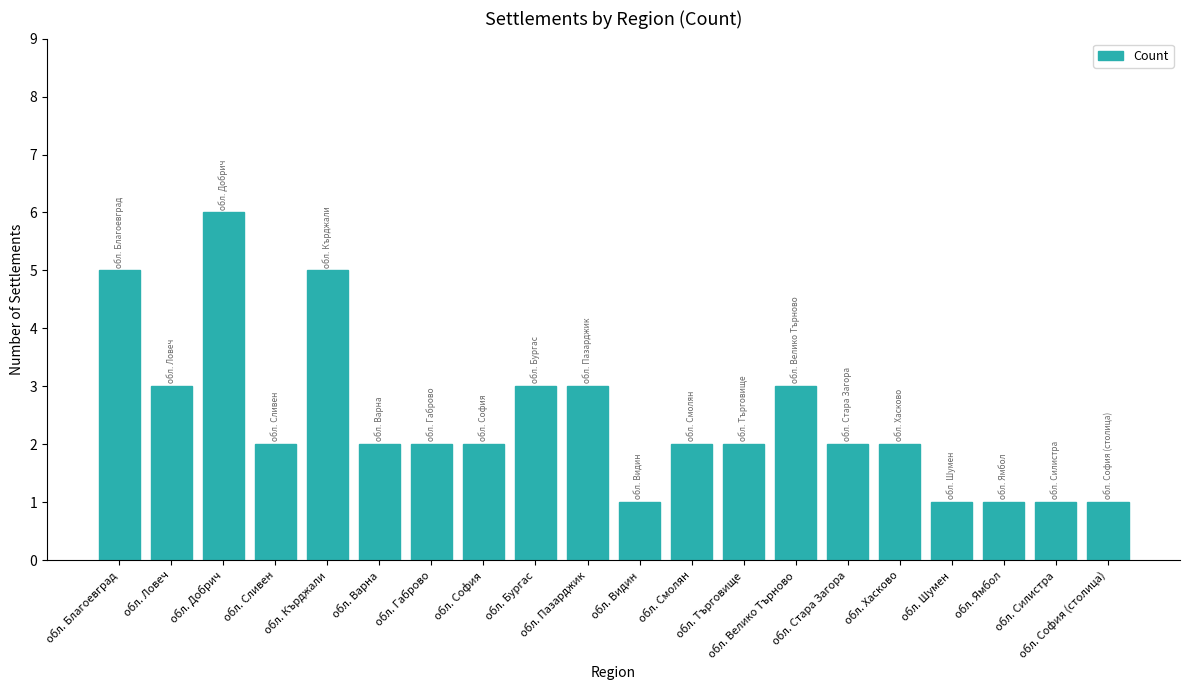

Reading right to left, transcribe all the data shown in this chart.

1	1	1	1	2	2	3	2	2	1	3	3	2	2	2	5	2	6	3	5